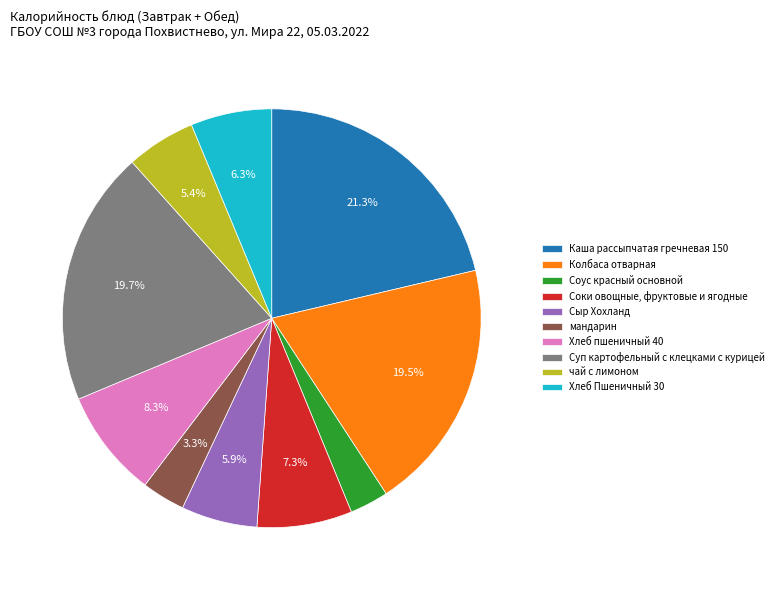

Is it true that Сыр Хохланд is 13% of the pie?

False